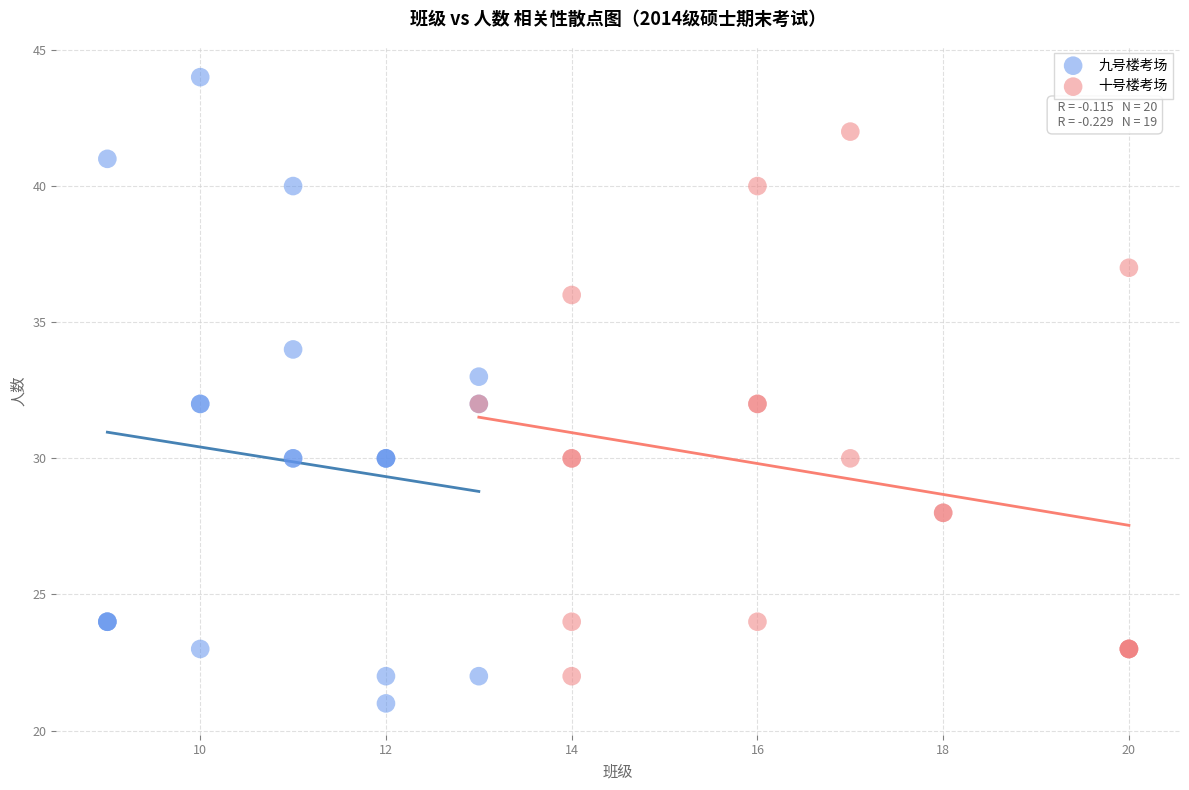

Which series has the widest spread of Y values?

九号楼考场